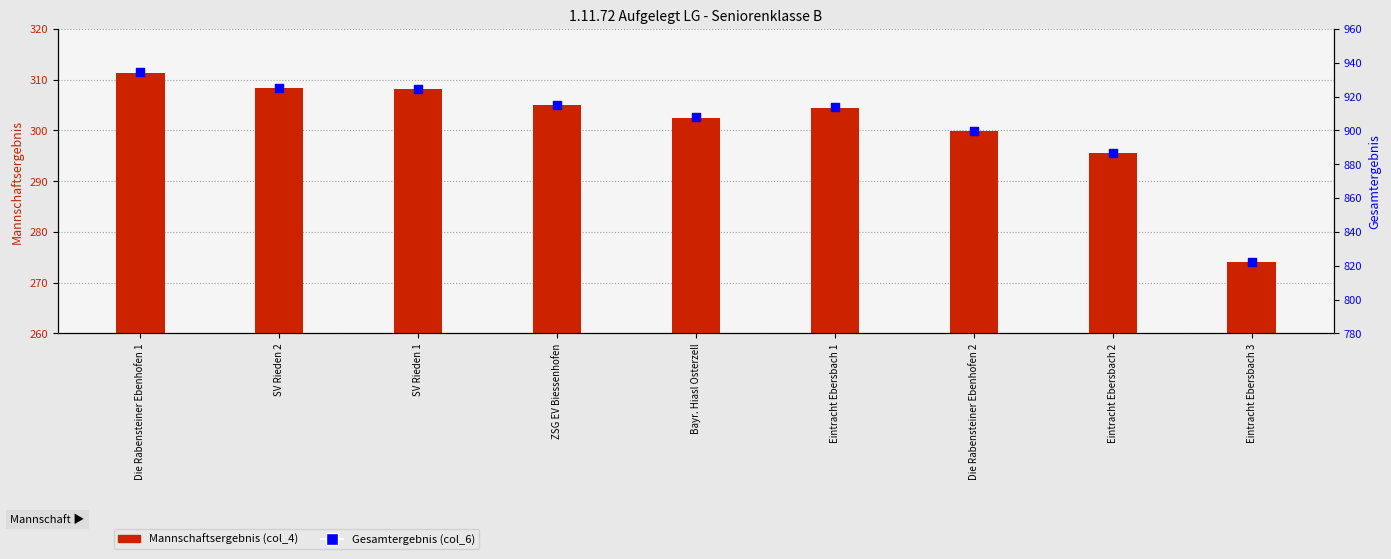

Which series has the largest Y range (max minus min)?

Gesamtergebnis (col_6)